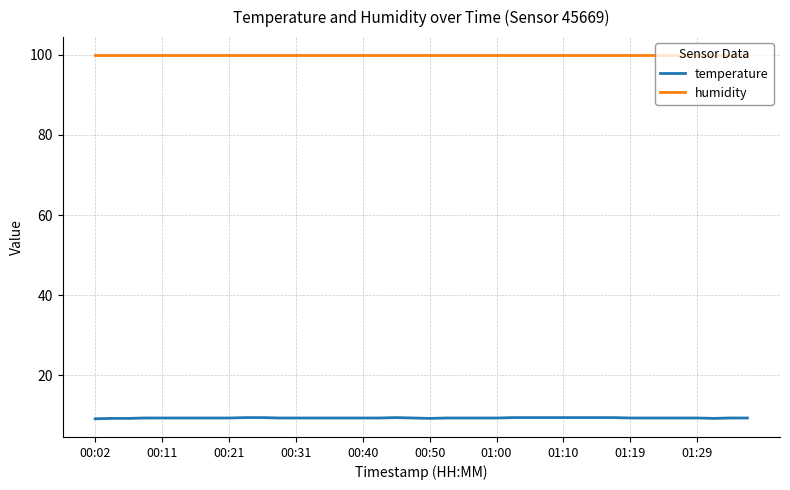

What is the lowest value of the temperature series?

9.1